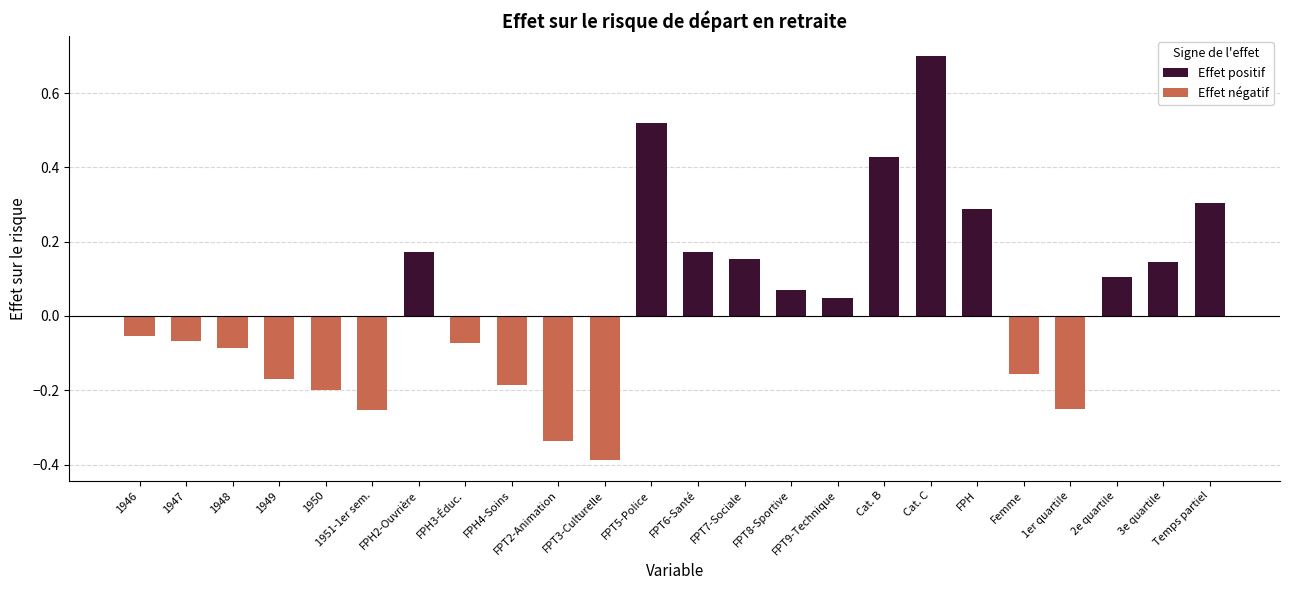

Reading left to right, what are all the values shown in this chart?

Effet positif: 0.2	0.5	0.2	0.2	0.1	0.0	0.4	0.7	0.3	0.1	0.1	0.3
Effet négatif: -0.1	-0.1	-0.1	-0.2	-0.2	-0.3	-0.1	-0.2	-0.3	-0.4	-0.2	-0.3